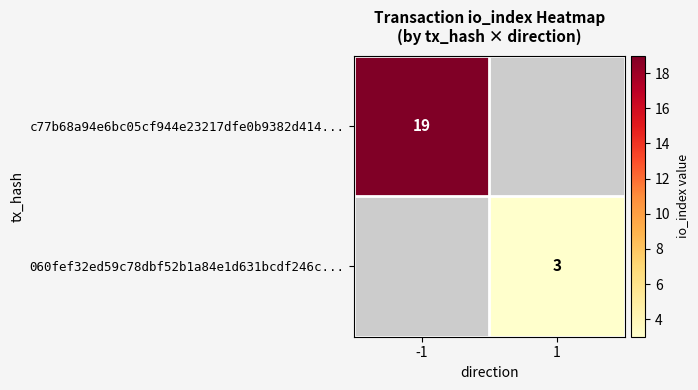

What is the minimum value shown in the chart?

3.0